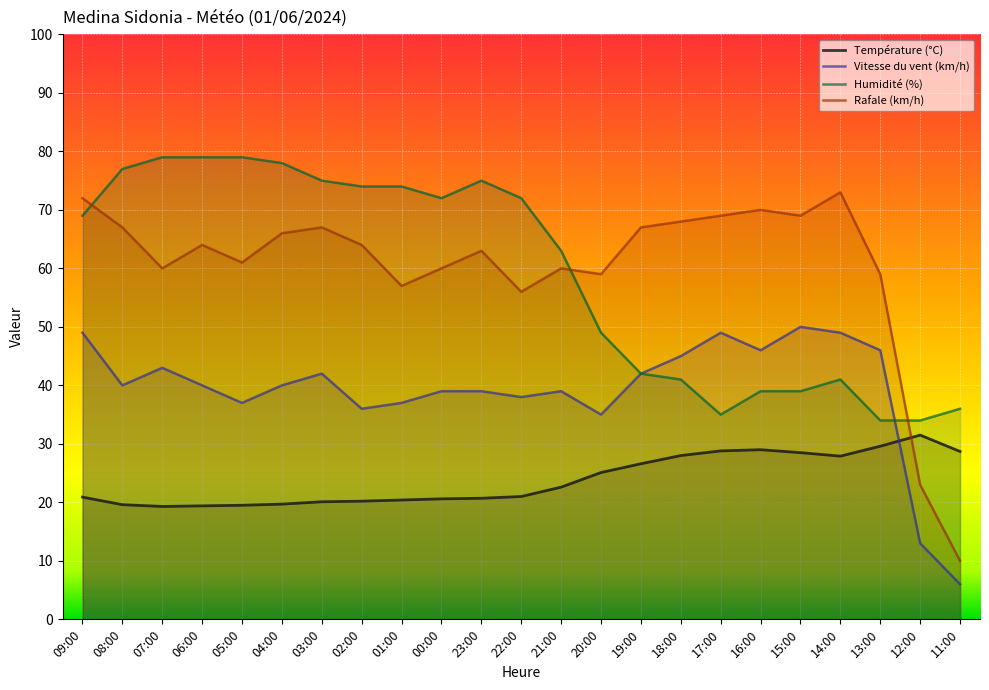

True or false: Température (°C) has a value of 25.1 at 20:00.

True